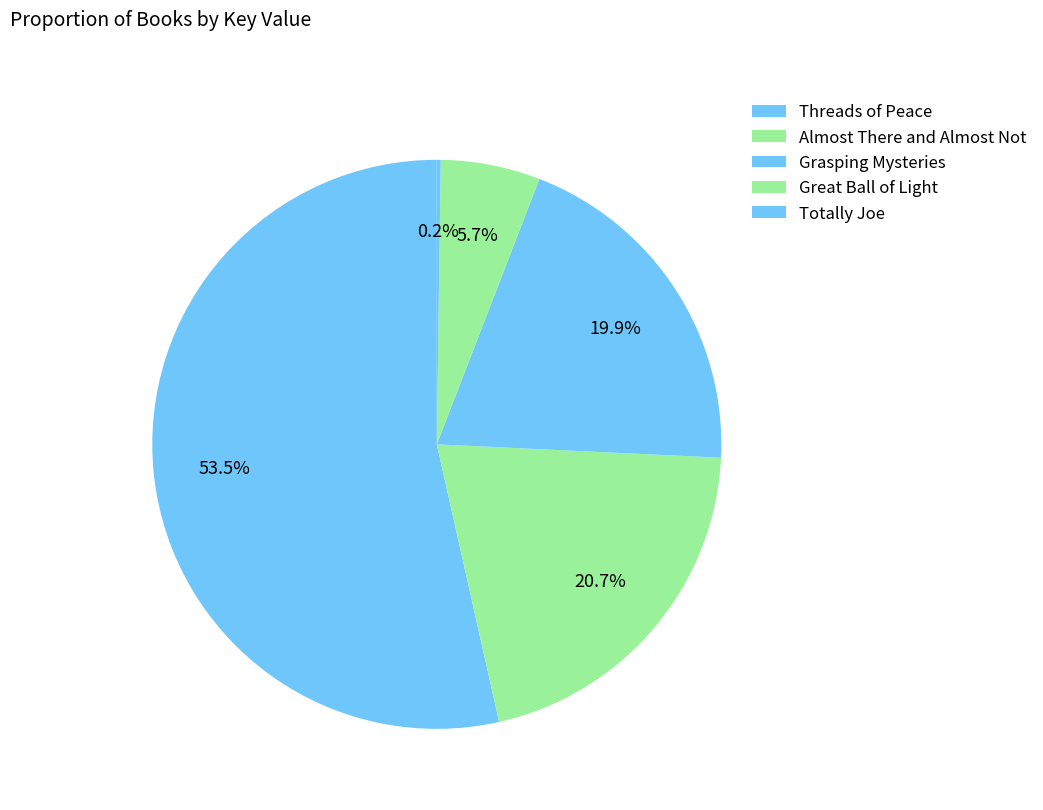

How much of the chart is everything except Threads of Peace?

46.5%